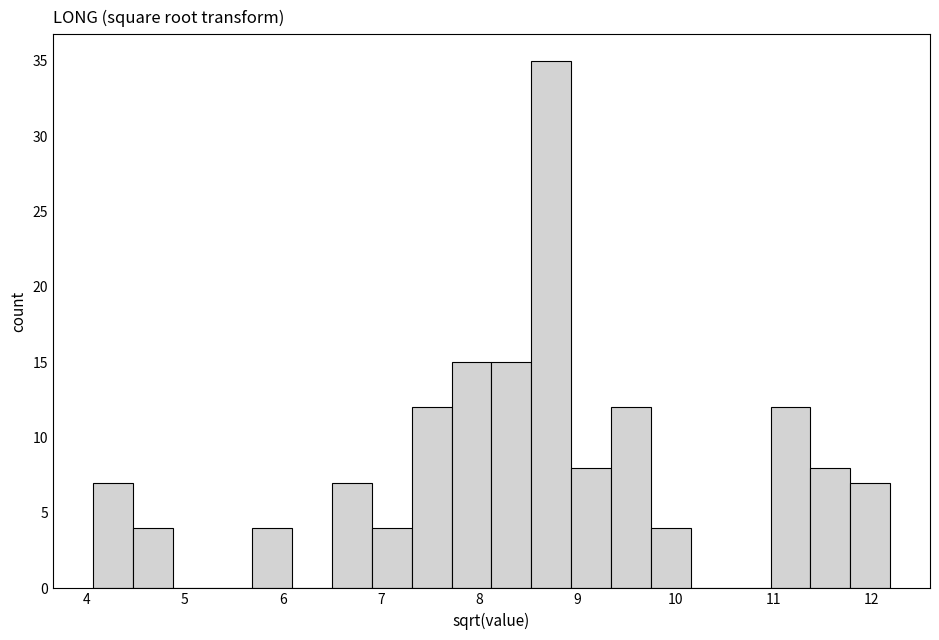

What is the height of the bar covering 9.8 to 10.2 on the x-axis? Neither the bar edges nor the heights are printed on the chart, so give them approximately, as read against the axes.

4